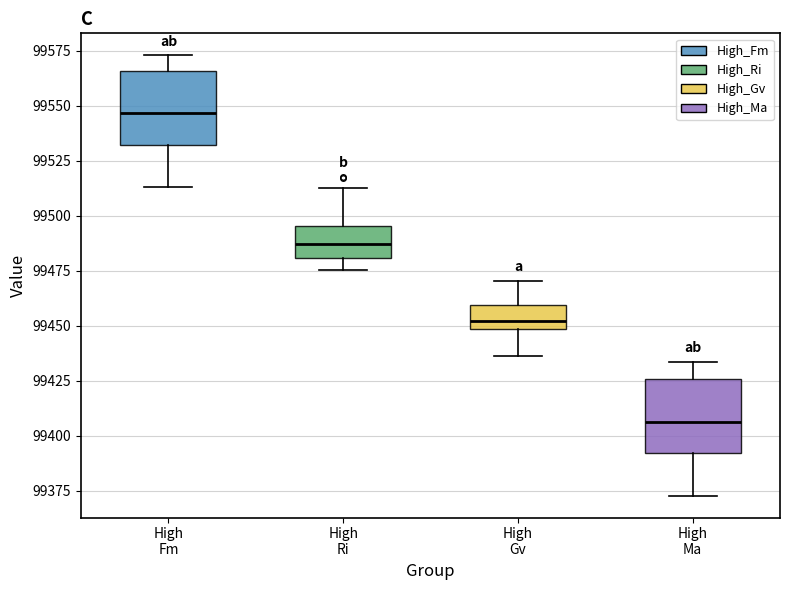

Where is the upper edge of the box for High Ma on the y-axis? The values are not printed on the chart, so give them approximately, as read against the axis.

99425